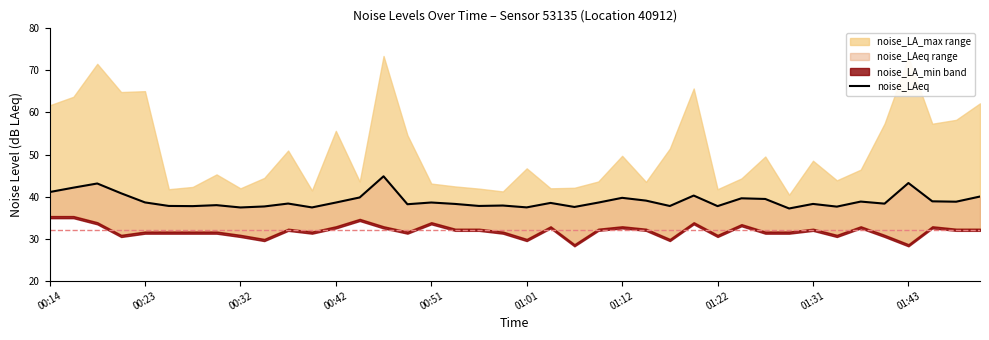

Reading right to left, what are all the values shown in this chart?

40.0	38.8	38.9	43.2	38.3	38.8	37.6	38.2	37.2	39.4	39.6	37.7	40.2	37.8	39.0	39.7	38.6	37.5	38.5	37.4	37.9	37.8	38.2	38.6	38.2	44.8	39.8	38.6	37.4	38.3	37.6	37.4	38.0	37.7	37.8	38.6	40.8	43.1	42.1	41.1